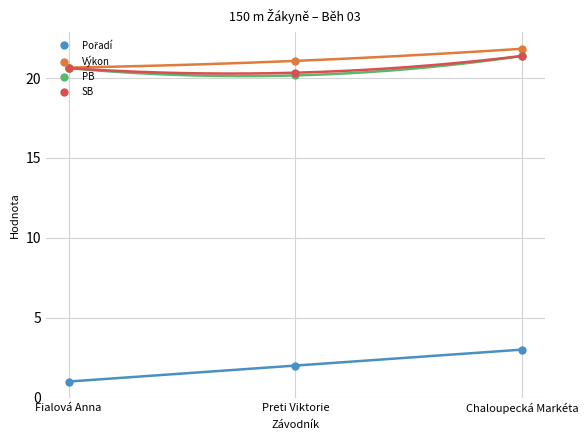

Rank the series at Preti Viktorie from lowest to highest value.

Pořadí, PB, SB, Výkon